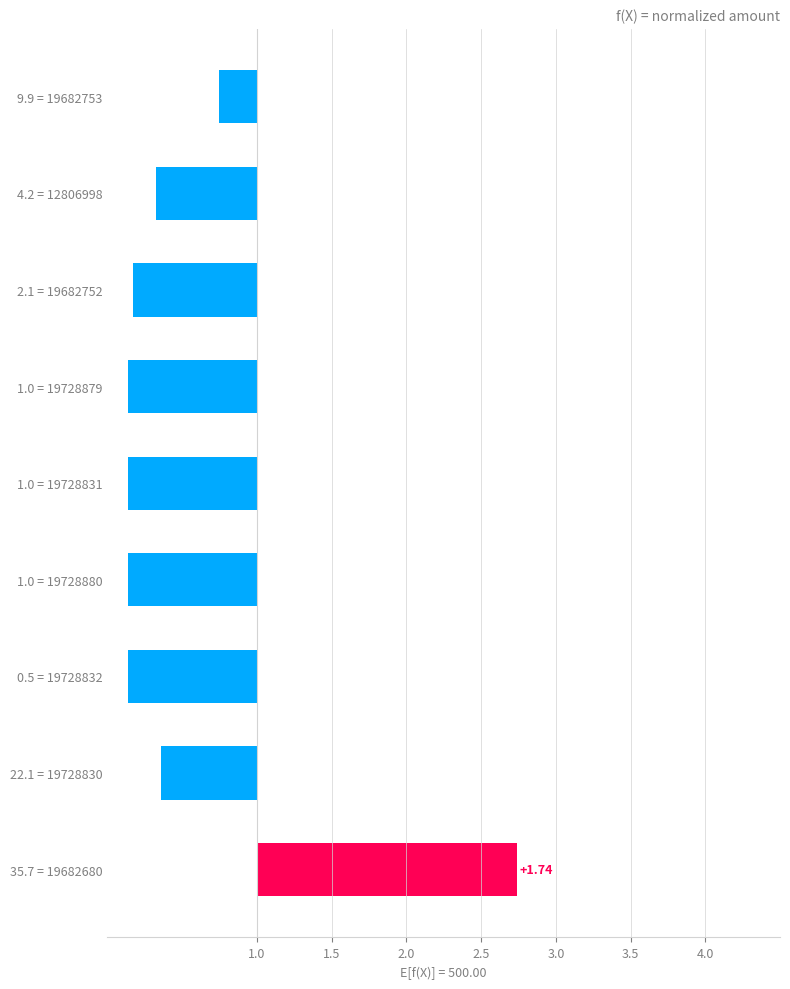

The chart shows a value of -1.4 at 1.0 = 19728880. True or false?

False